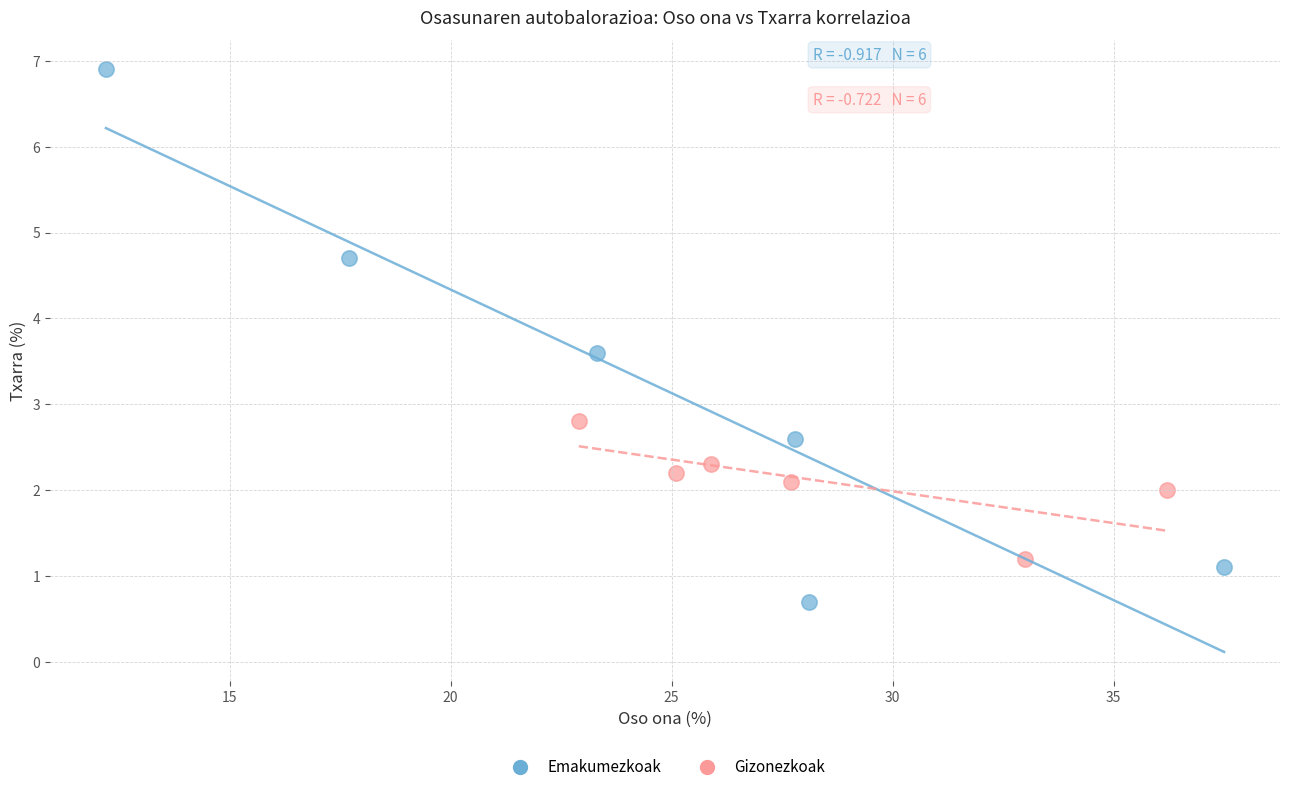

Which series reaches the maximum Y coordinate?

Emakumezkoak